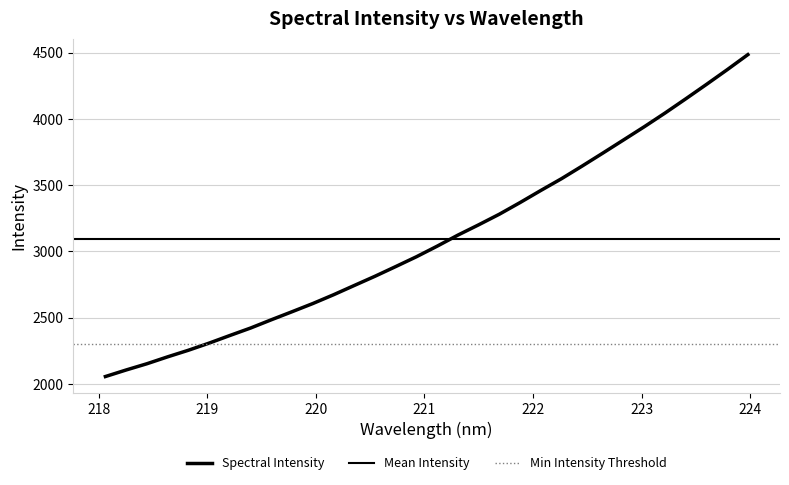

What is the difference between the values at 219.7801 and 222.6447?

1197.3